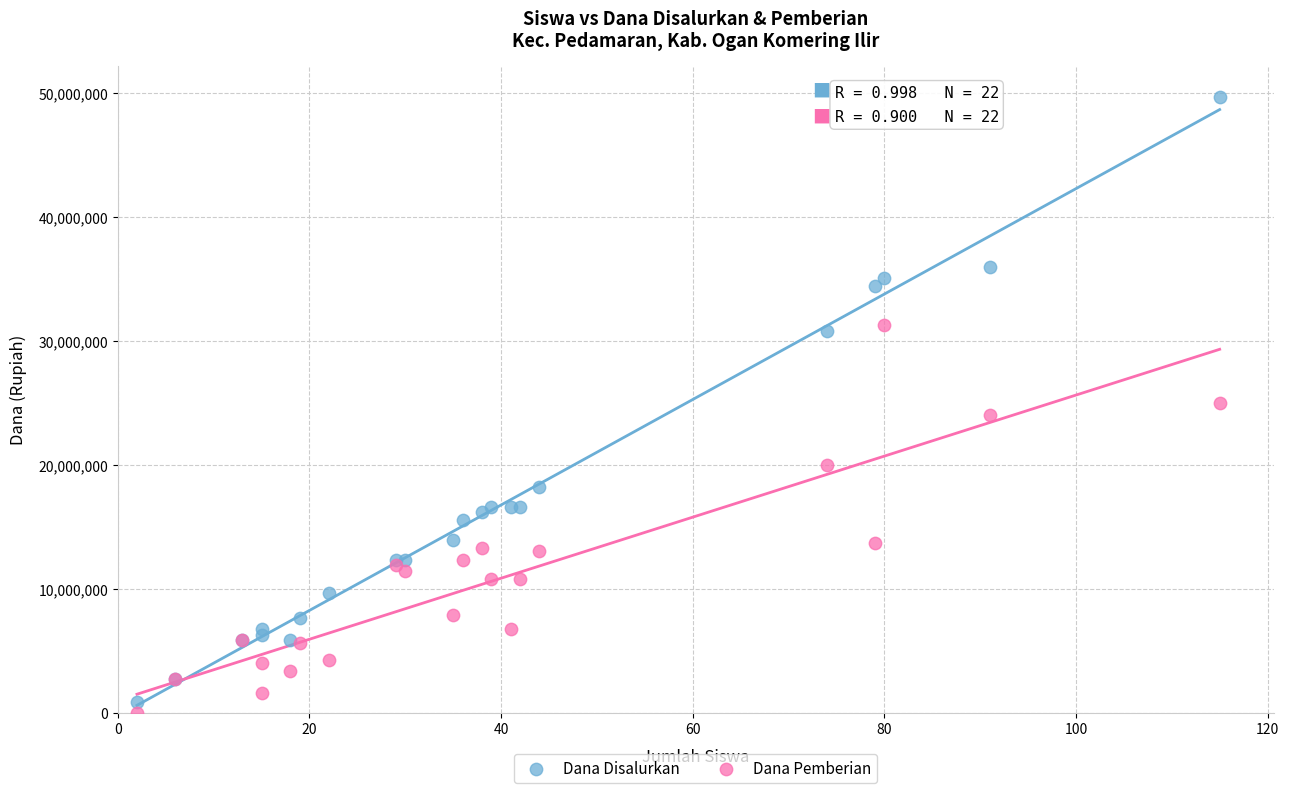

What are all the series names shown in the legend?

Dana Disalurkan, Dana Pemberian